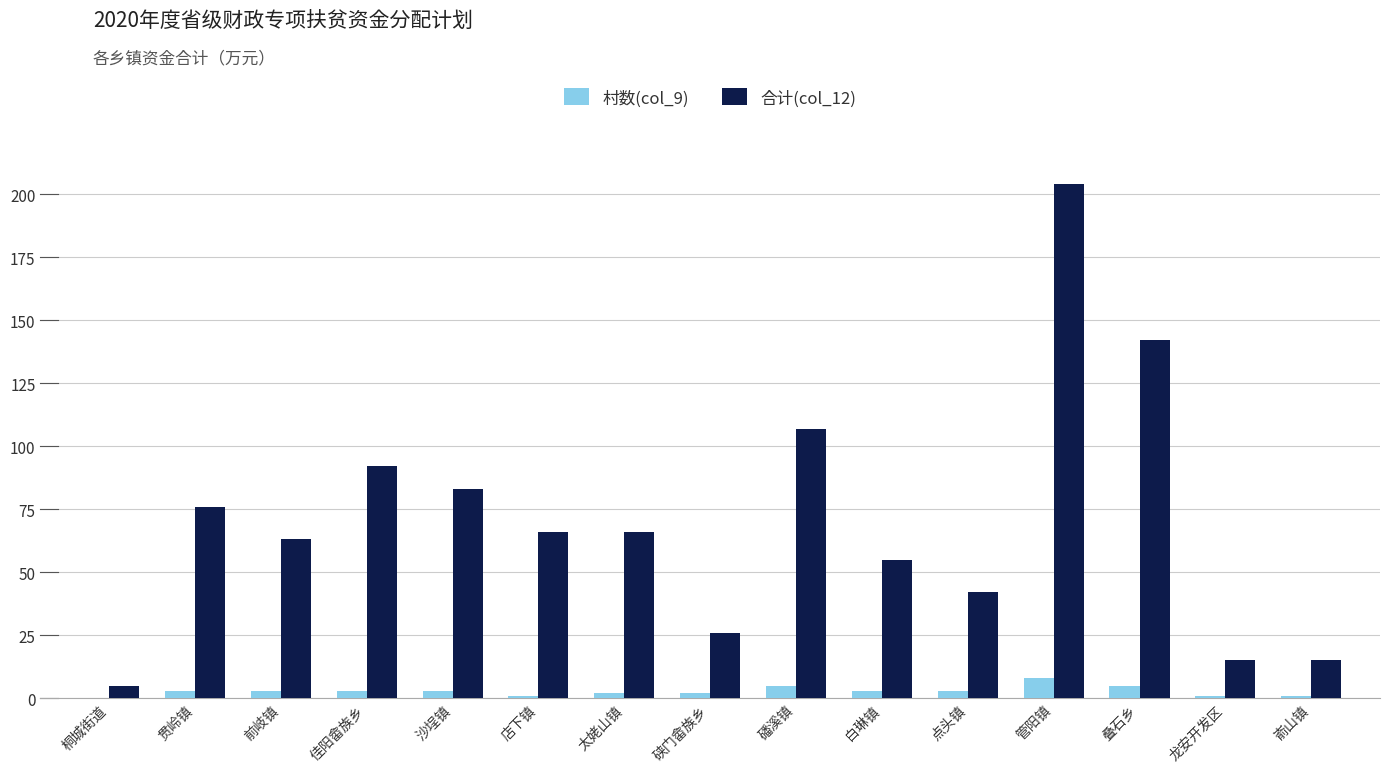

How many groups of bars are there?

15